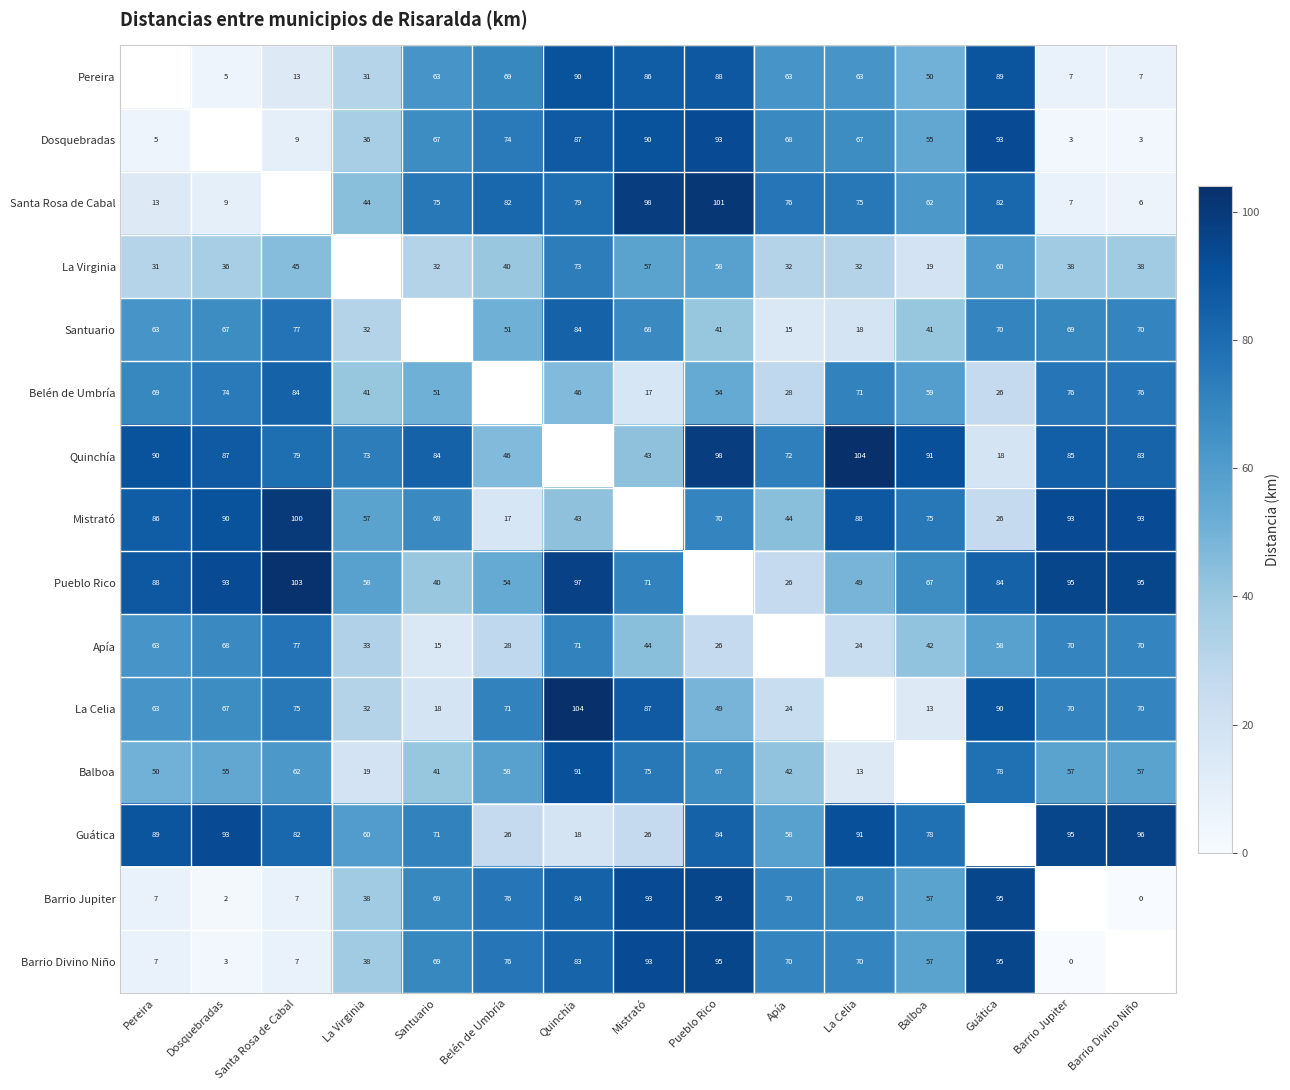

Is the value of Quinchía at Dosquebradas greater than the value of Barrio Jupiter at Belén de Umbría?

Yes